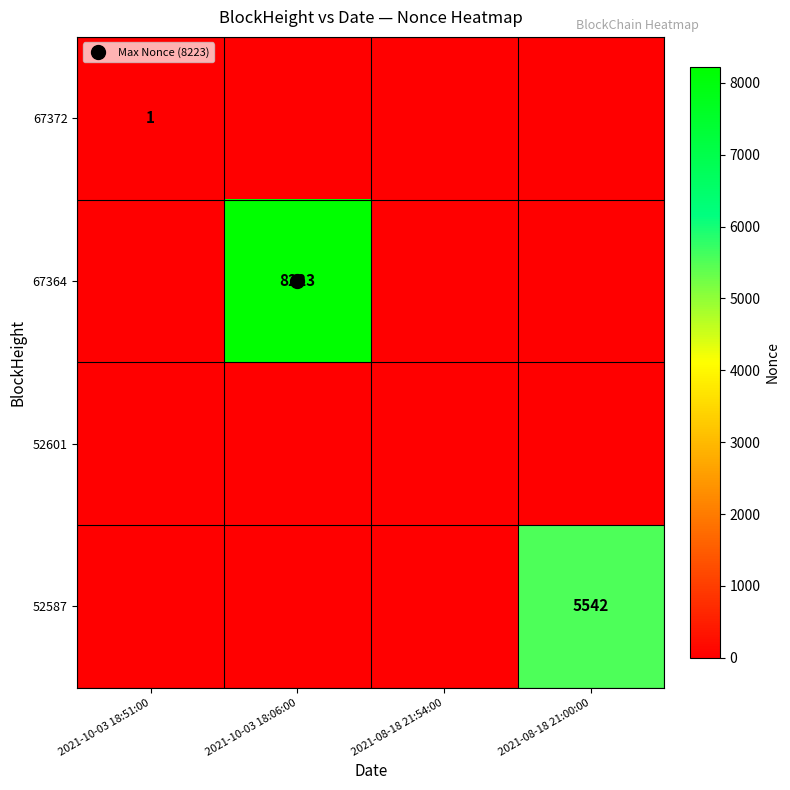

Rank the series by their maximum value, from highest to lowest.

67364, 52587, 67372, 52601